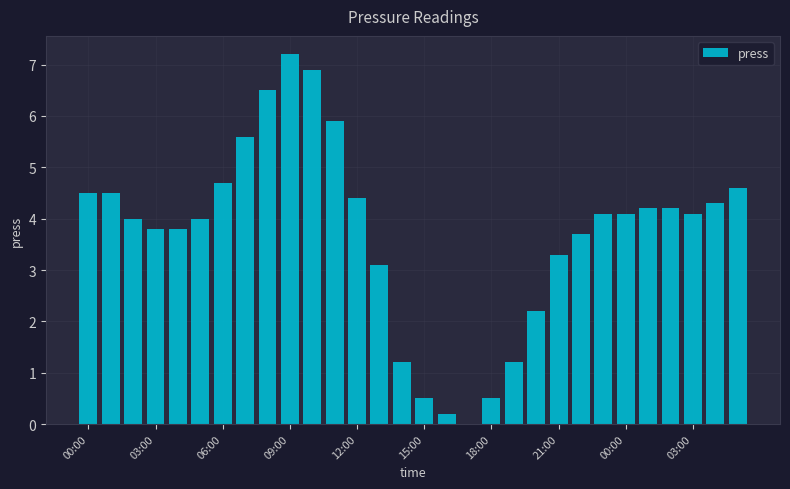

How many series are shown in this chart?

1